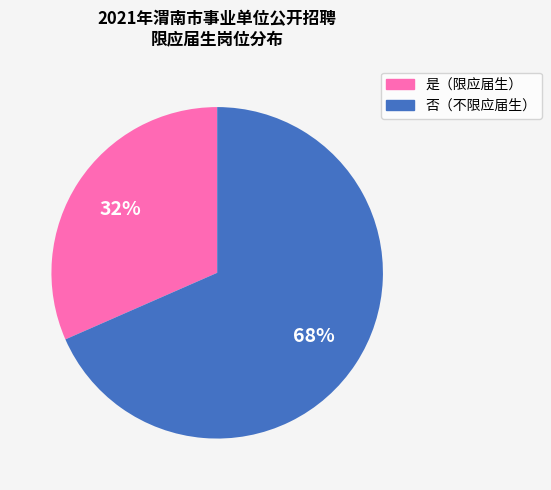

Is there a majority slice in this chart?

Yes